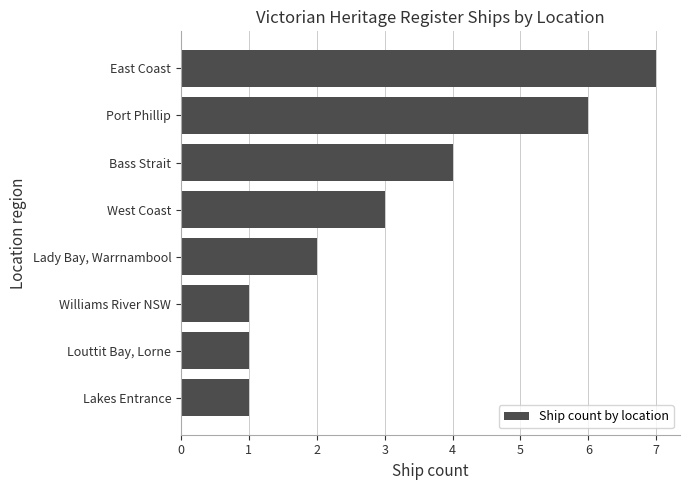

What is the difference between the maximum and minimum values?

6